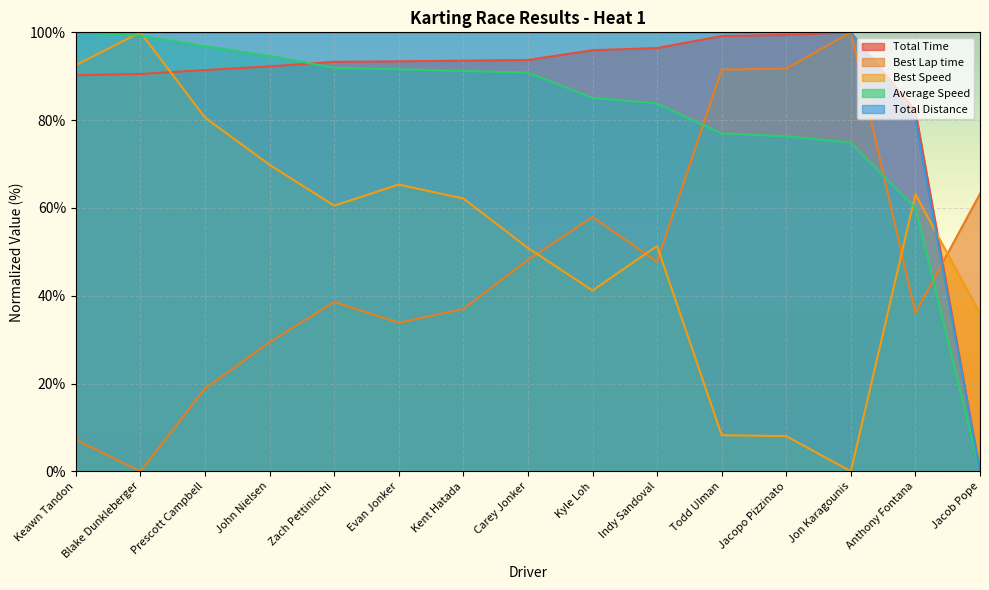

At which category does Total Time reach its first local peak?

Jon Karagounis